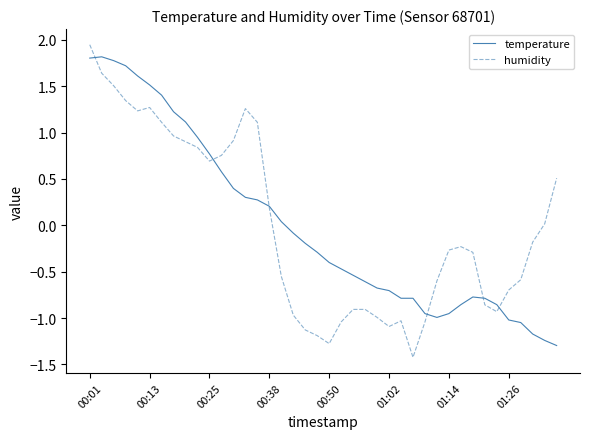

How many values in temperature are below zero?

23